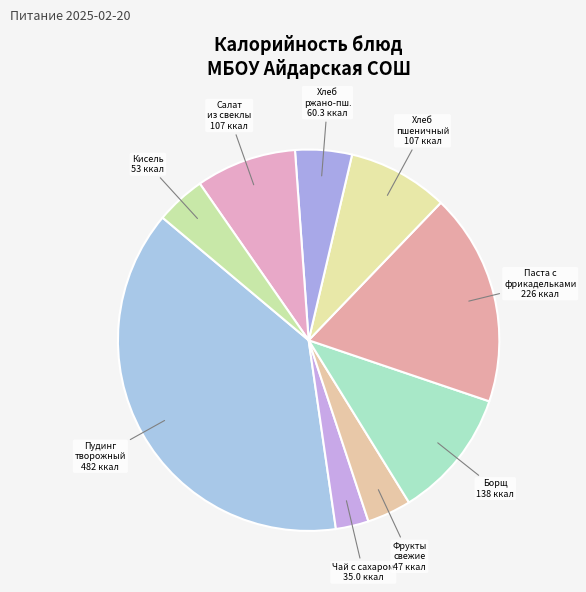

Combined, do Чай с сахаром and Борщ account for over 50%?

No